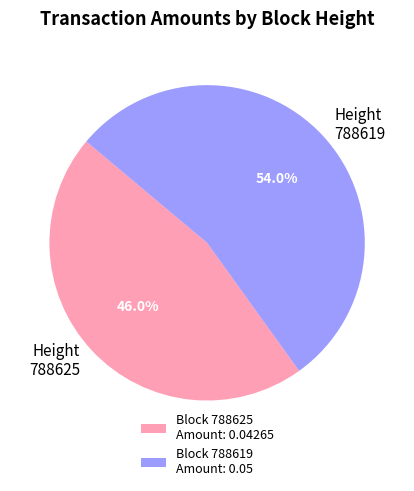

Between Height 788619 and Height 788625, which is larger?

Height 788619